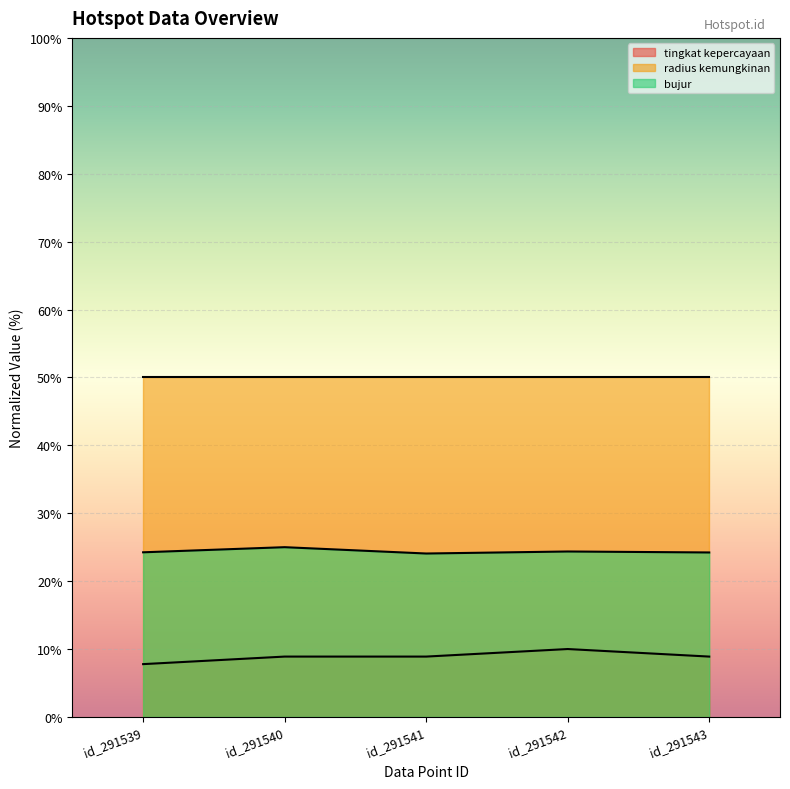

True or false: bujur and tingkat kepercayaan intersect in this chart.

False